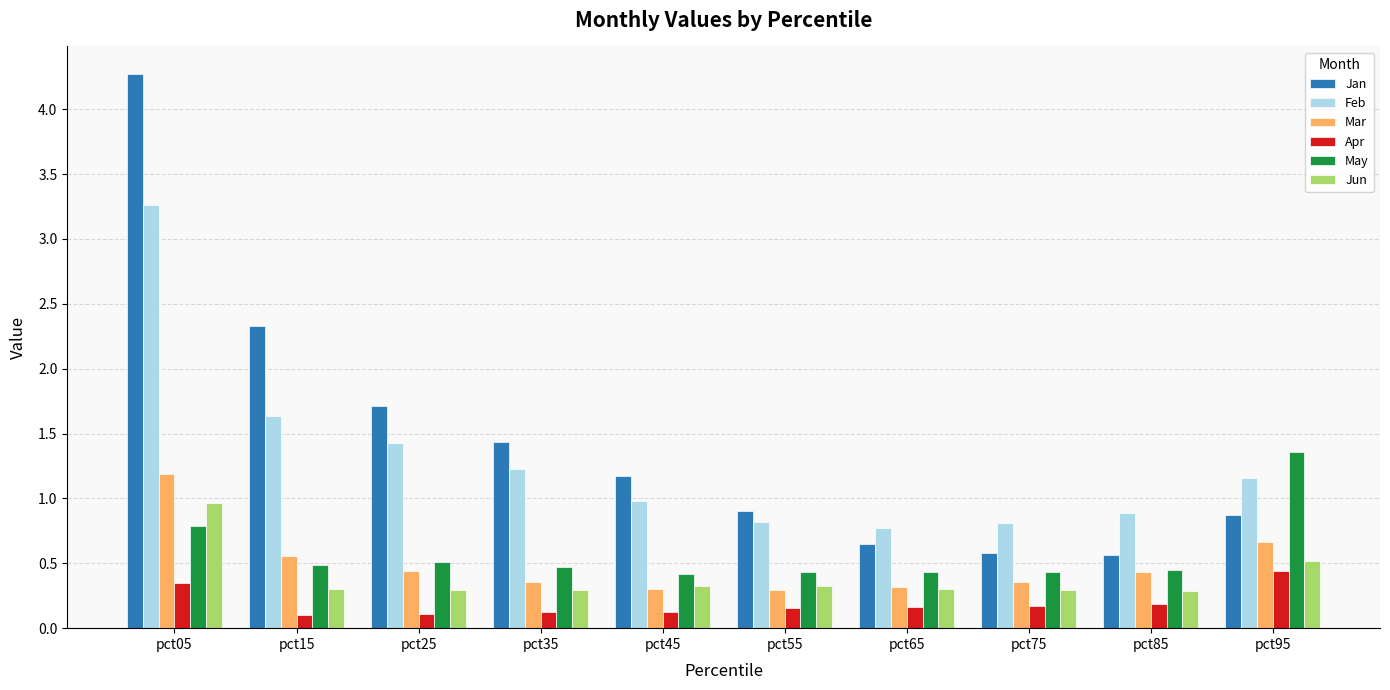

At pct35, list the series in order from smallest to largest.

Apr, Jun, Mar, May, Feb, Jan